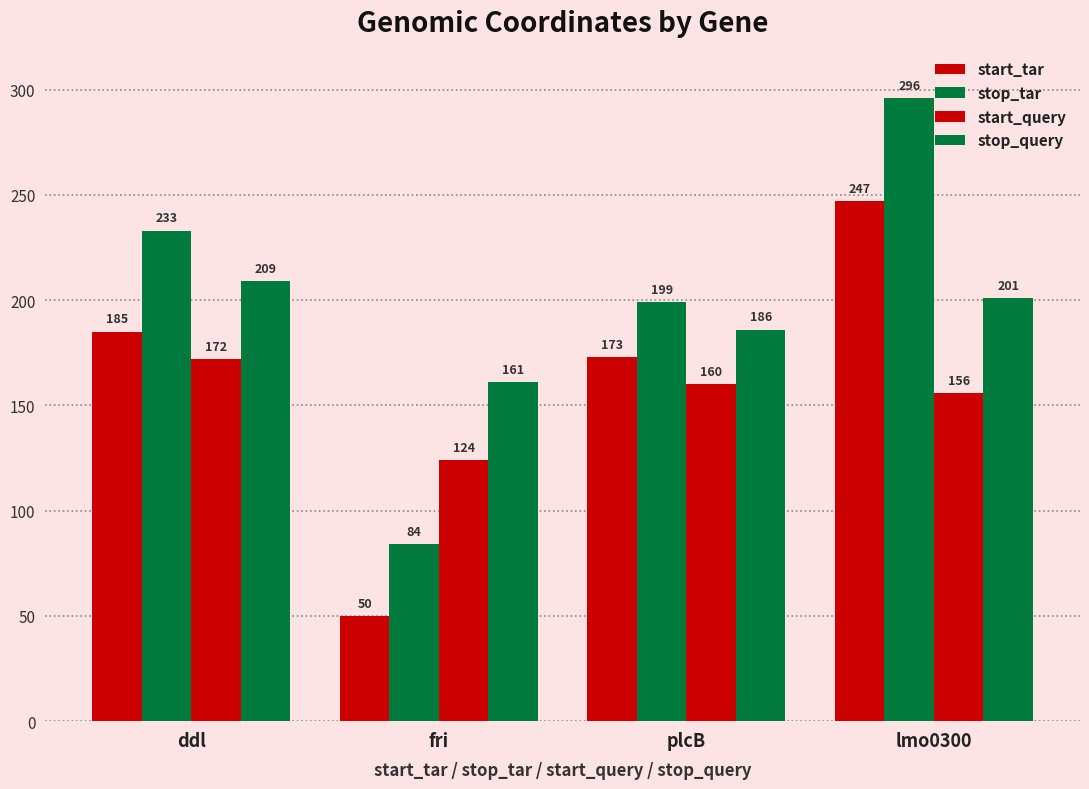

What is the total value across all series at plcB?

718